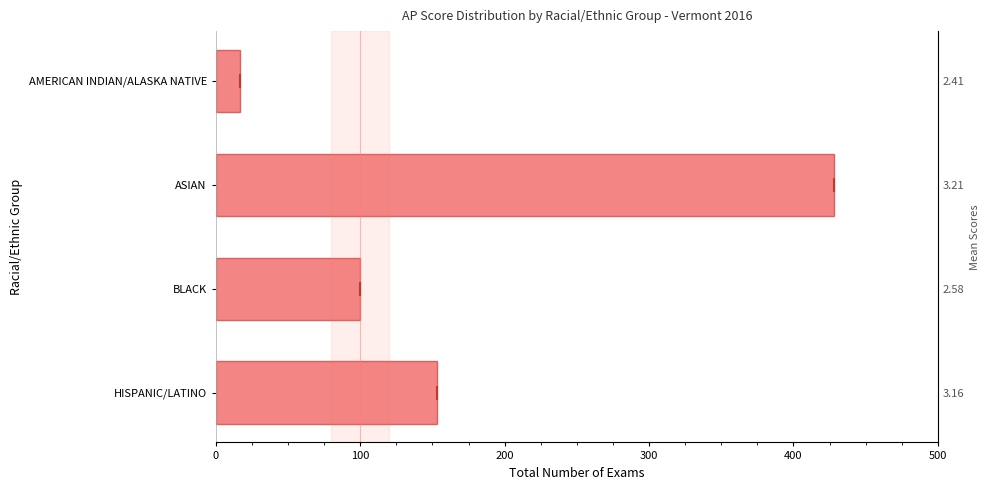

What is the greatest value displayed?

428